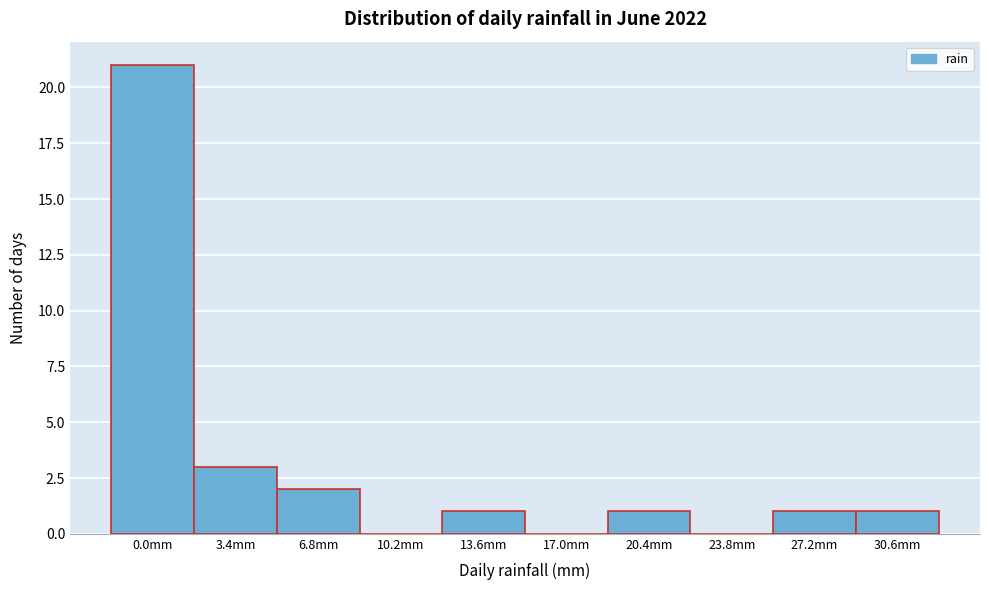

Reading right to left, what are all the values shown in this chart?

30.6mm=1	27.2mm=1	23.8mm=0	20.4mm=1	17.0mm=0	13.6mm=1	10.2mm=0	6.8mm=2	3.4mm=3	0.0mm=21